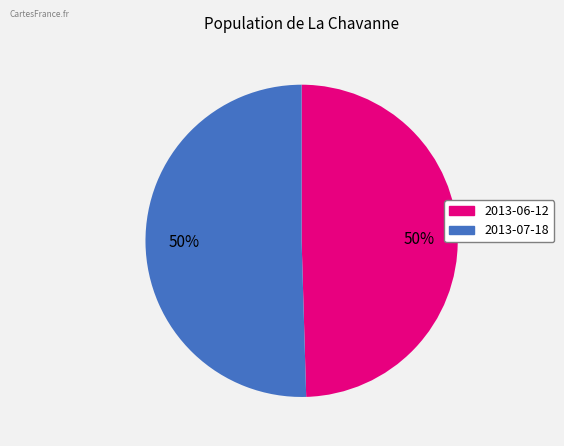

To the nearest percent, what percentage of the pie is 2013-07-18?

50%